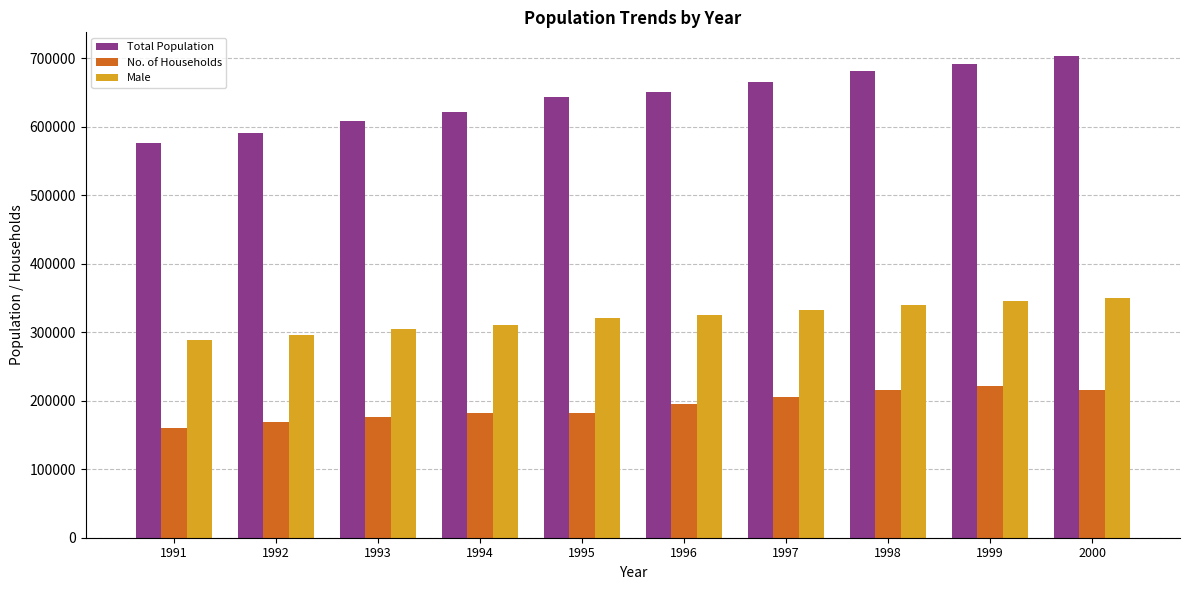

How many data points in Total Population are less than 650679?

5